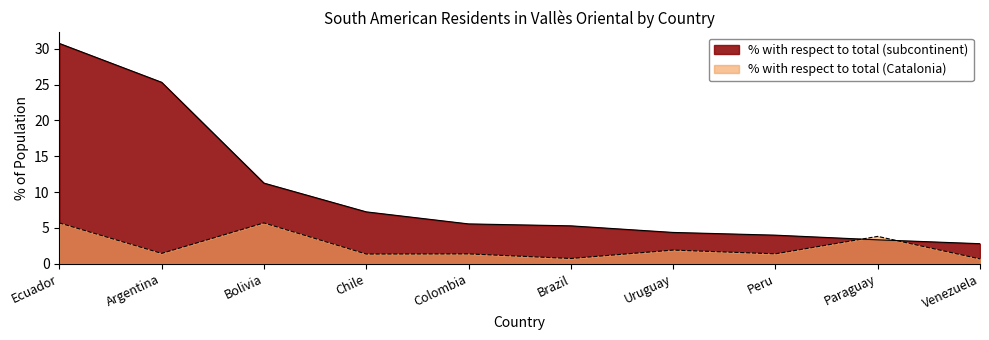

Is the value of % with respect to total (Catalonia) at Ecuador greater than the value of % with respect to total (subcontinent) at Peru?

Yes